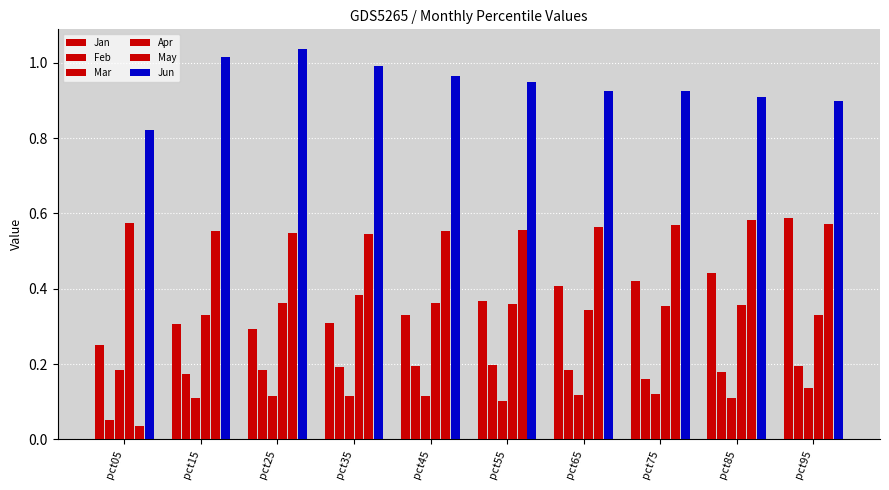

Are the bars grouped side by side (vs. stacked)?

Yes